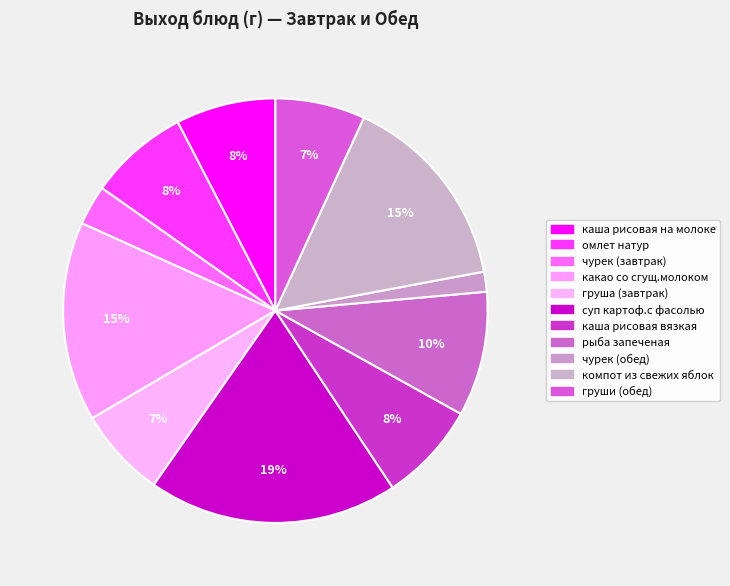

To the nearest percent, what portion does компот из свежих яблок represent?

15%